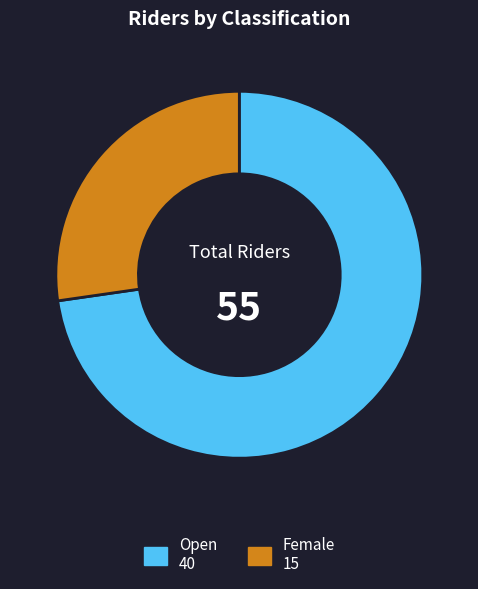

Between Open and Female, which is larger?

Open